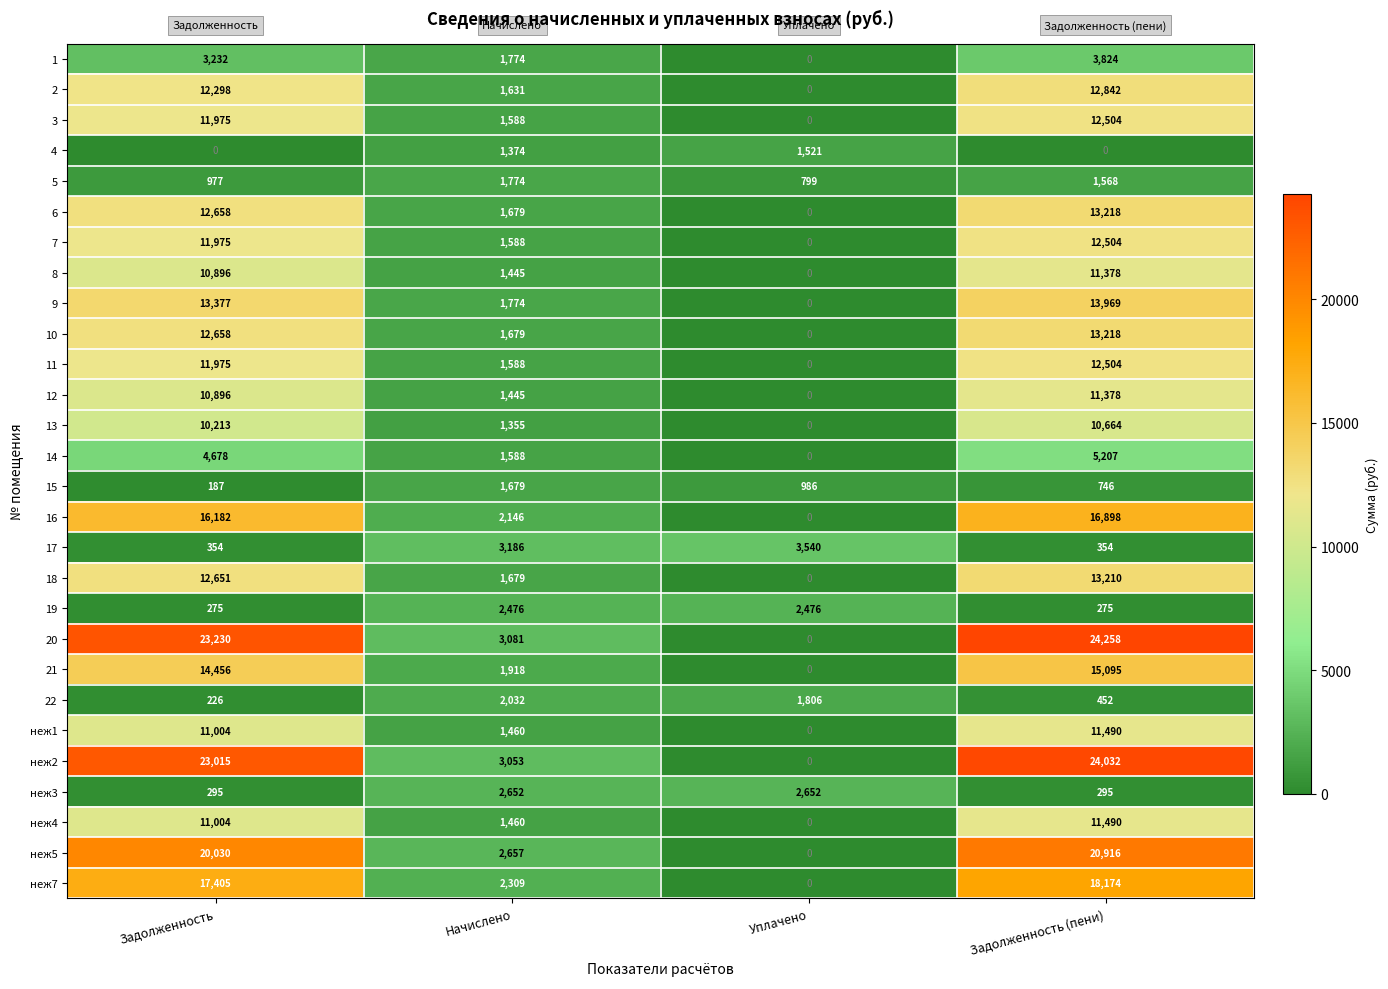

Between Задолженность and Начислено, which series saw the biggest shift?

20